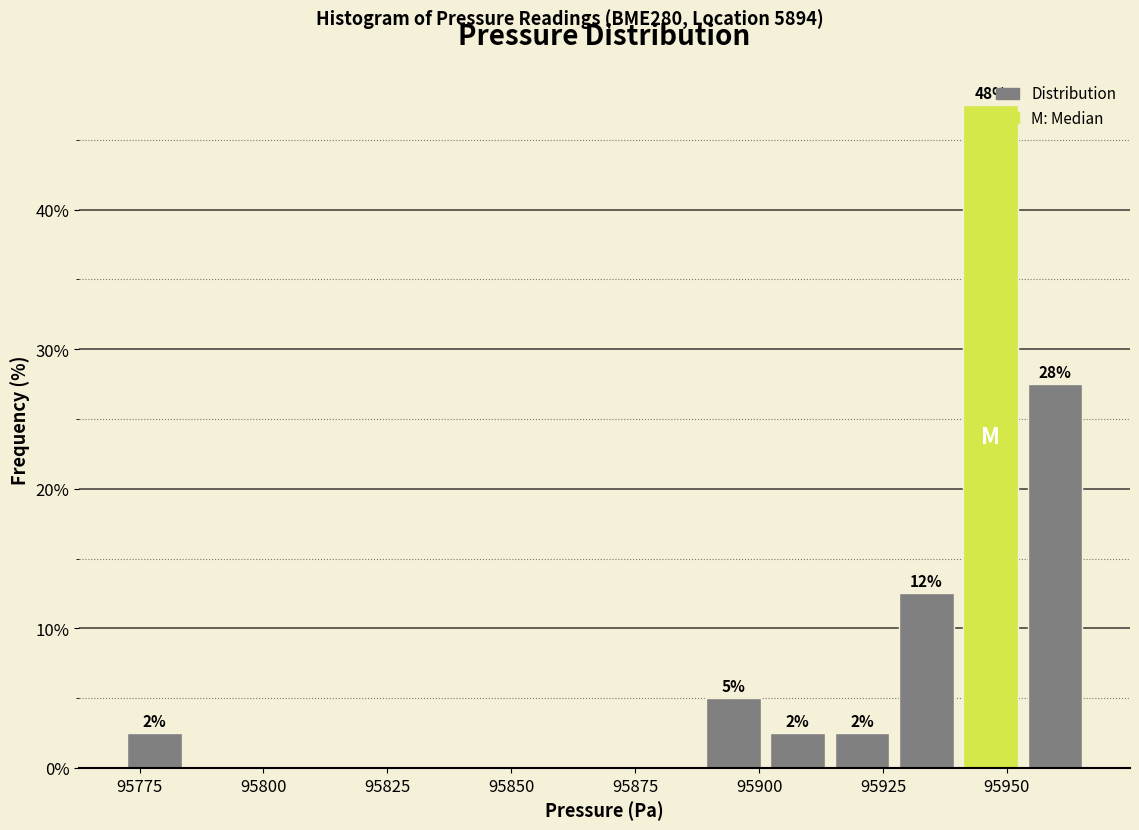

Around what value on the x-axis is the tallest bar? Give the approximate position of its centre, as read against the axis.

95945